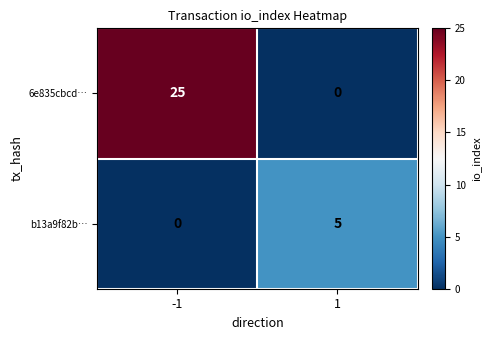

What is the difference between the maximum and minimum values in the b13a9f82b… series?

5